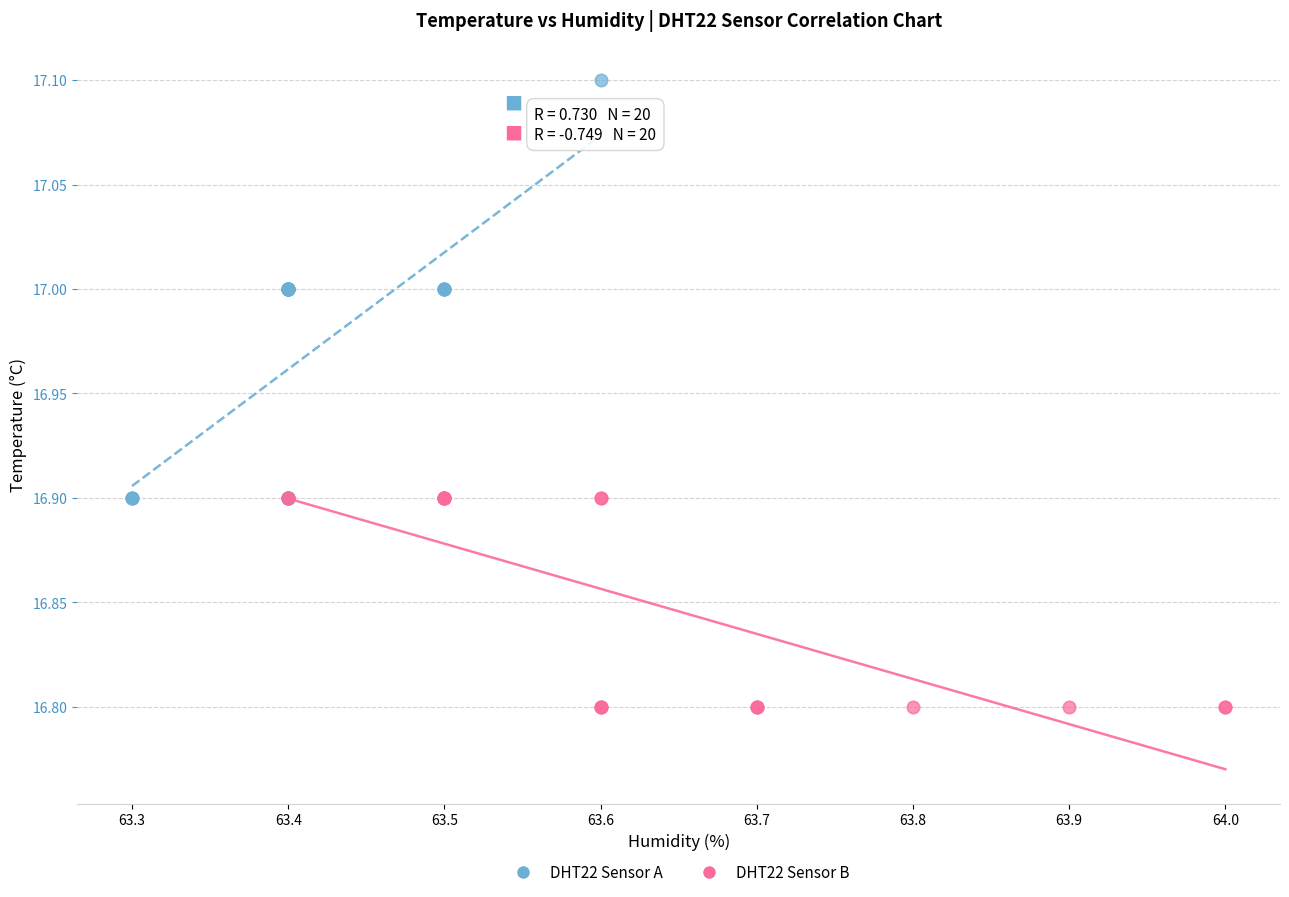

Which series contains the lowest Y value?

DHT22 Sensor B